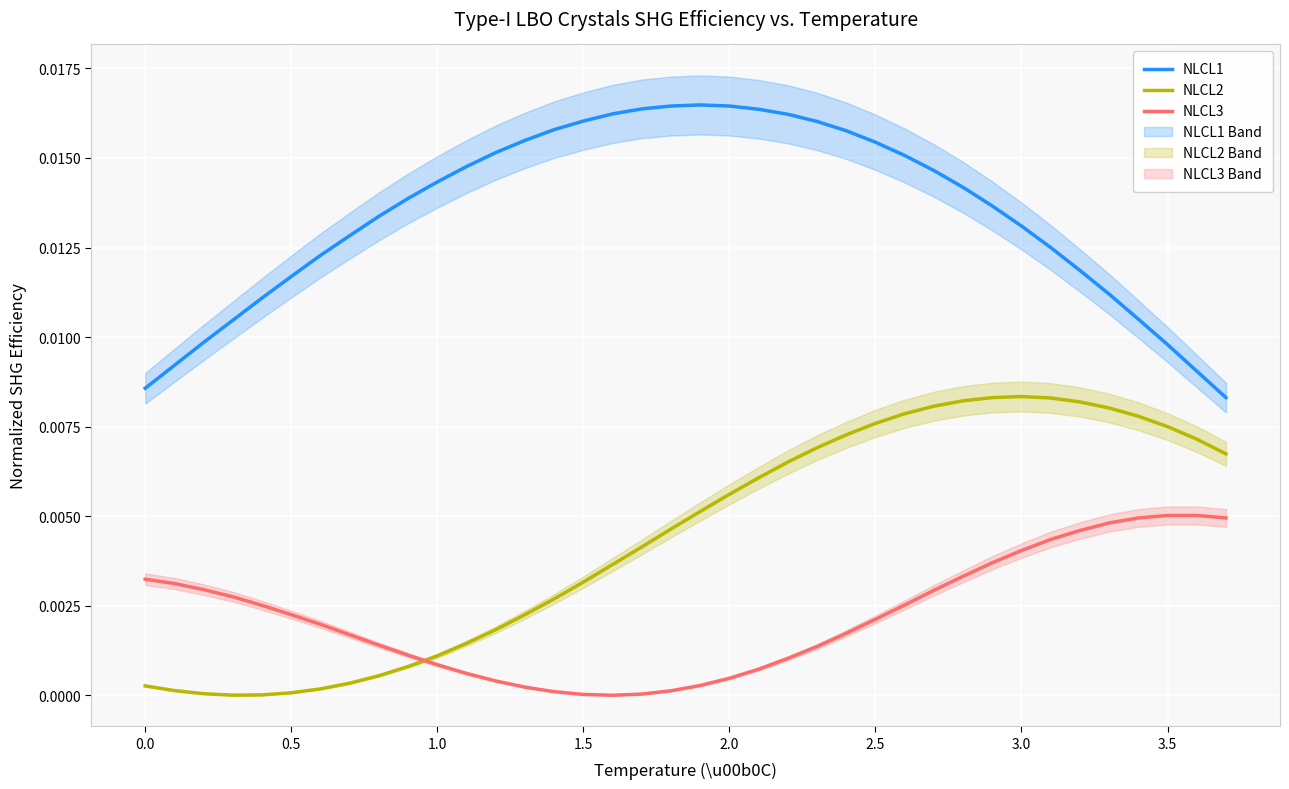

True or false: NLCL2 and NLCL1 cross at least once.

False